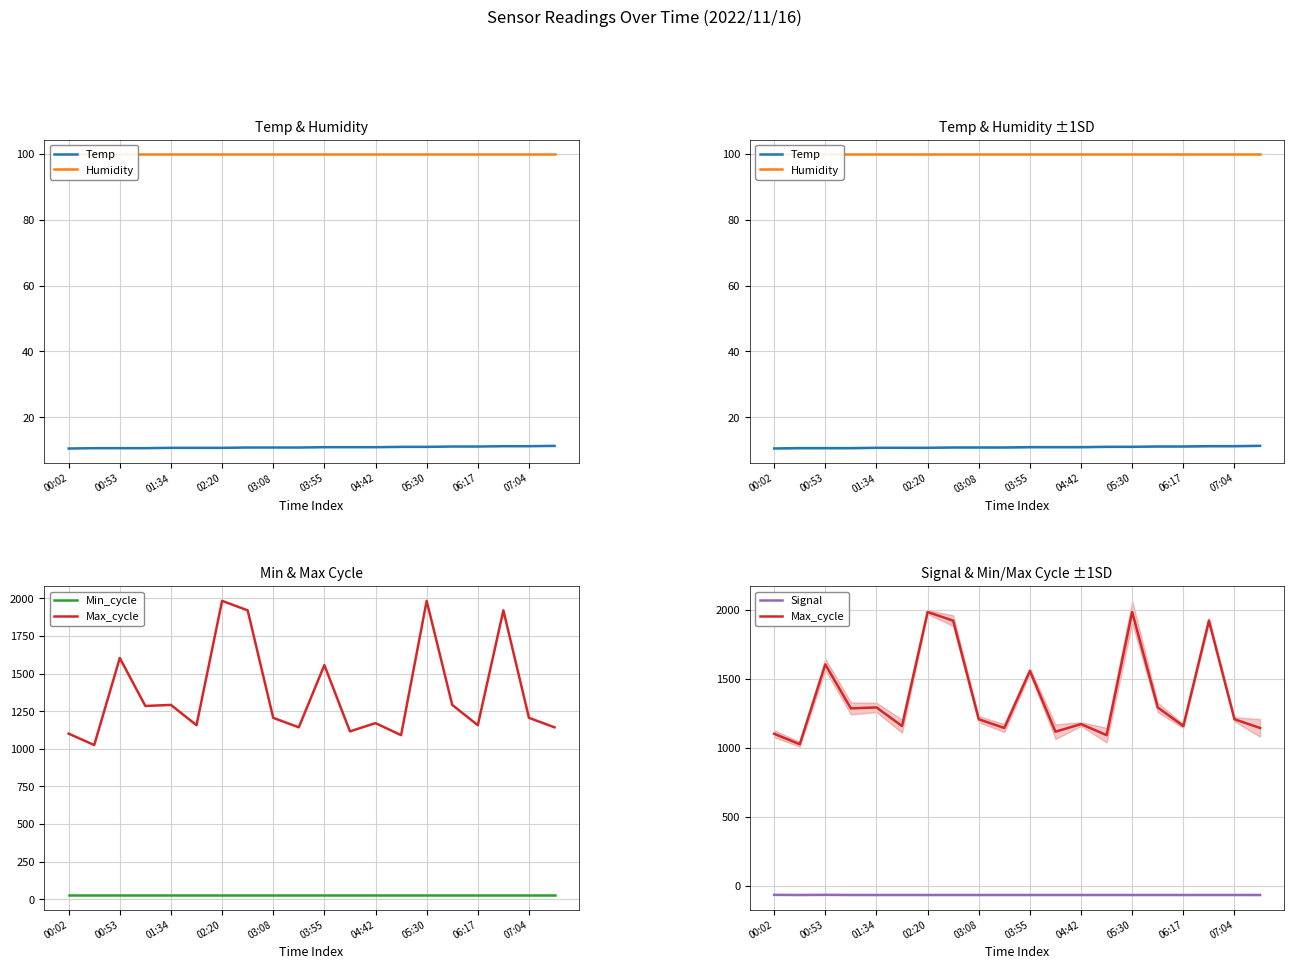

Which category has the highest value in the Temp series?

19